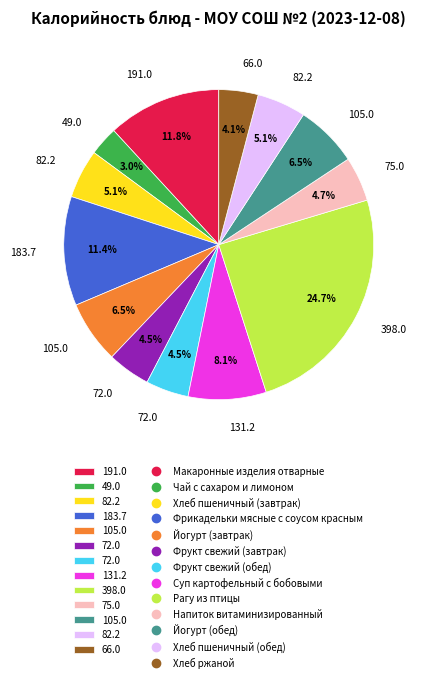

Is there a majority slice in this chart?

No